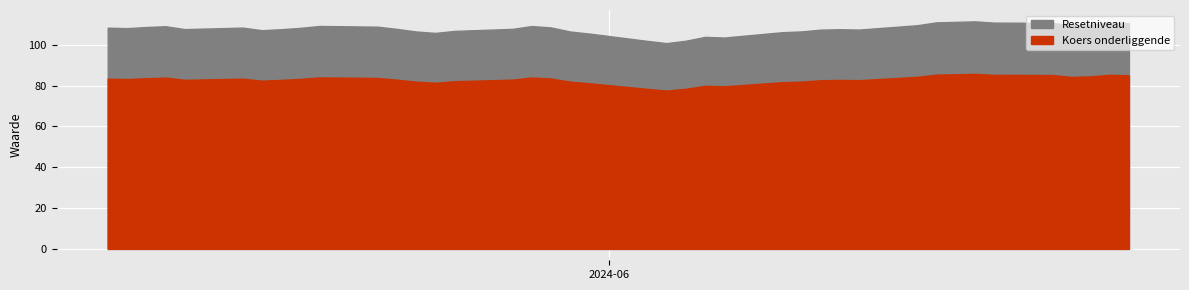

What are all the series names shown in the legend?

Resetniveau, Koers onderliggende